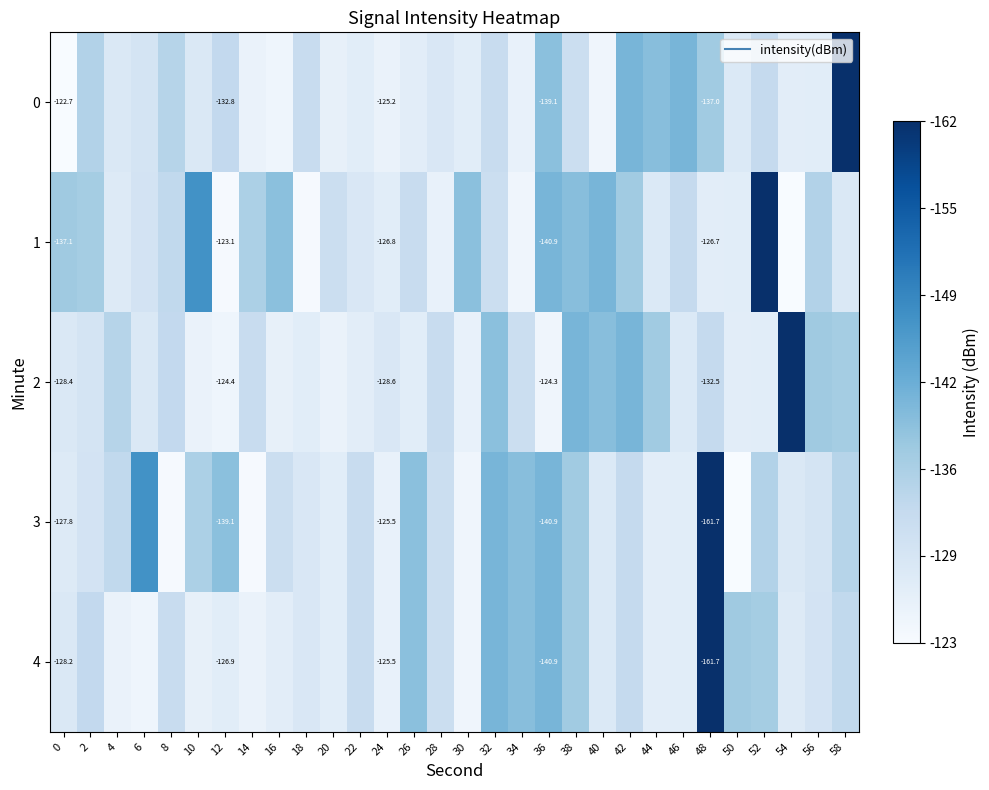

What is the spread (max minus min) of values at 10?

21.8